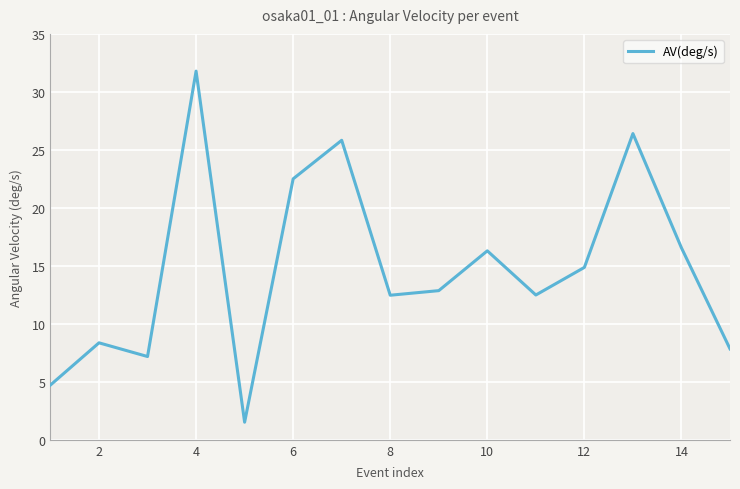

What is the difference between the maximum and minimum values?

30.3